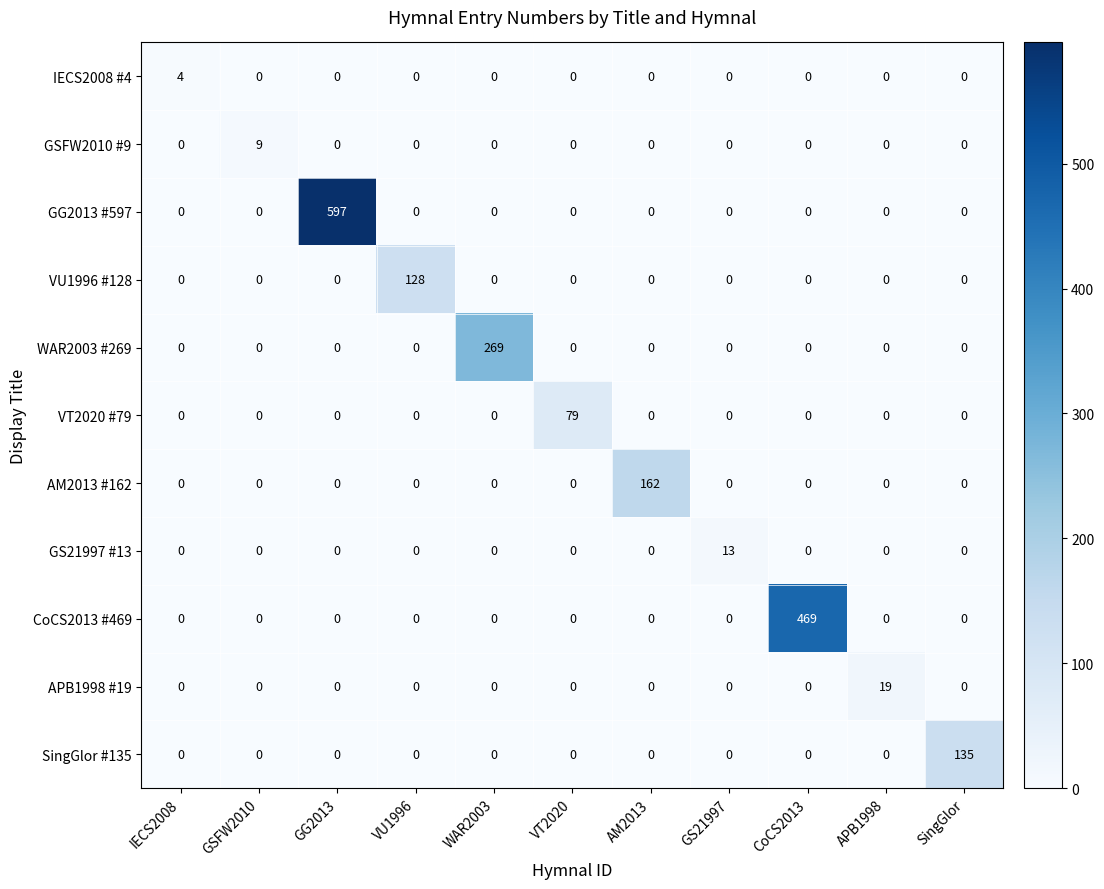

At which label does VU1996 #128 reach its peak?

VU1996